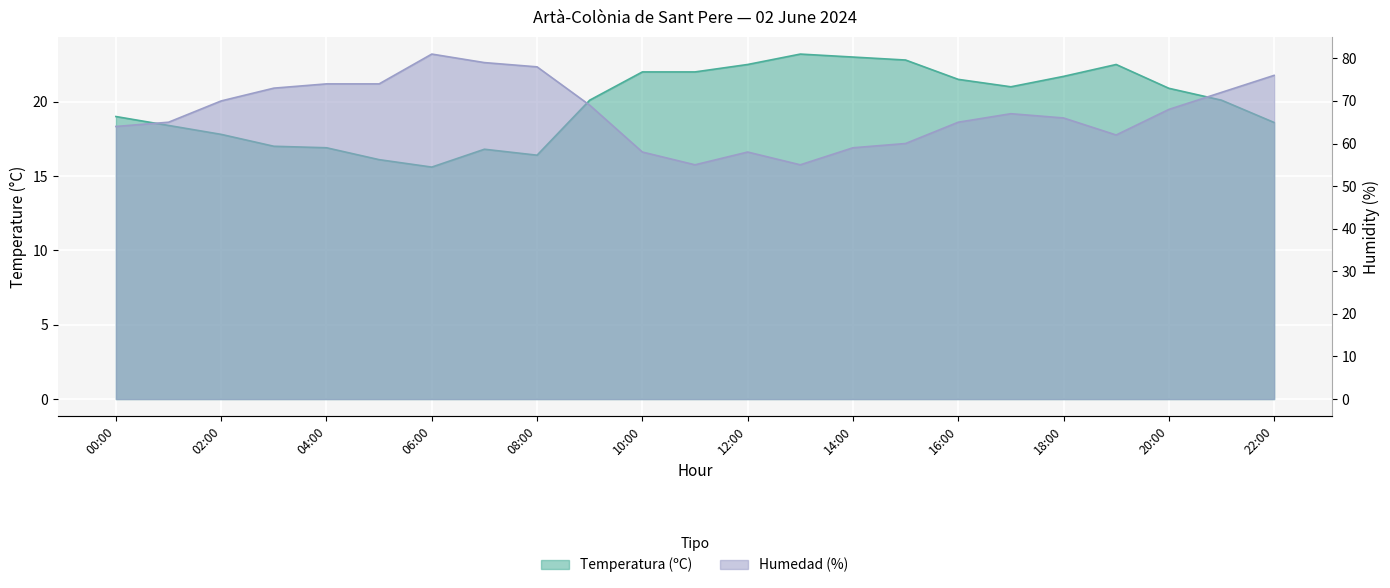

Is it true that Temperatura (ºC) equals 17.0 at 03:00?

True